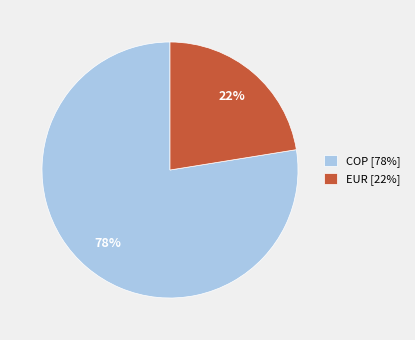

To the nearest percent, what is the combined percentage of EUR [22%] and COP [78%]?

100%